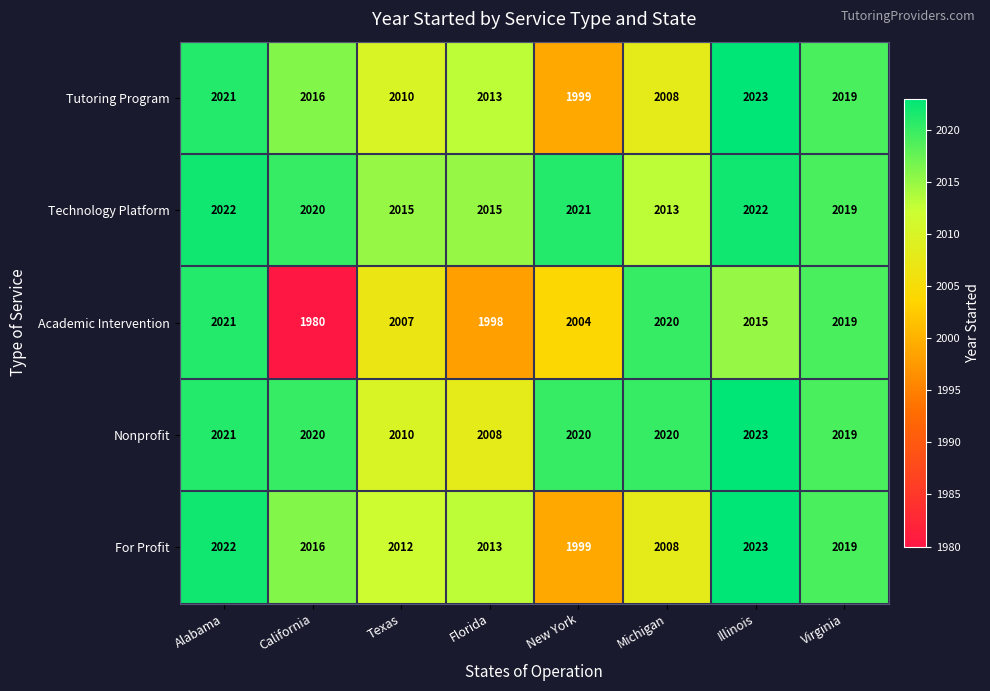

Which series changed the most between Alabama and Illinois?

Academic Intervention